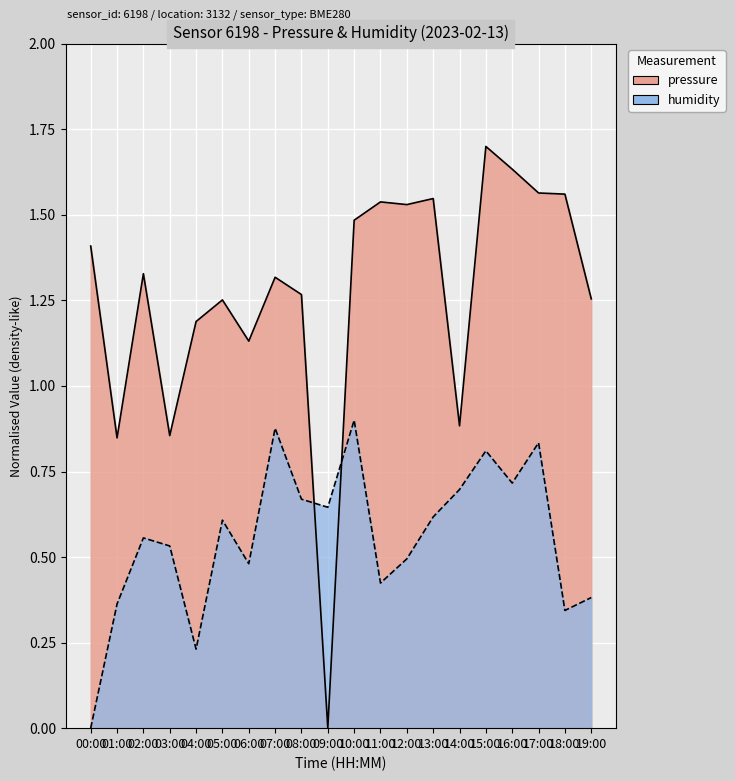

What is the label of the 11th point from the left?

10:00